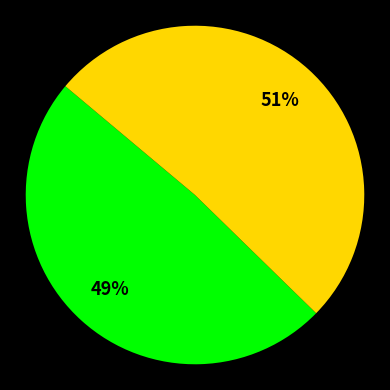

How many segments does this pie chart have?

2